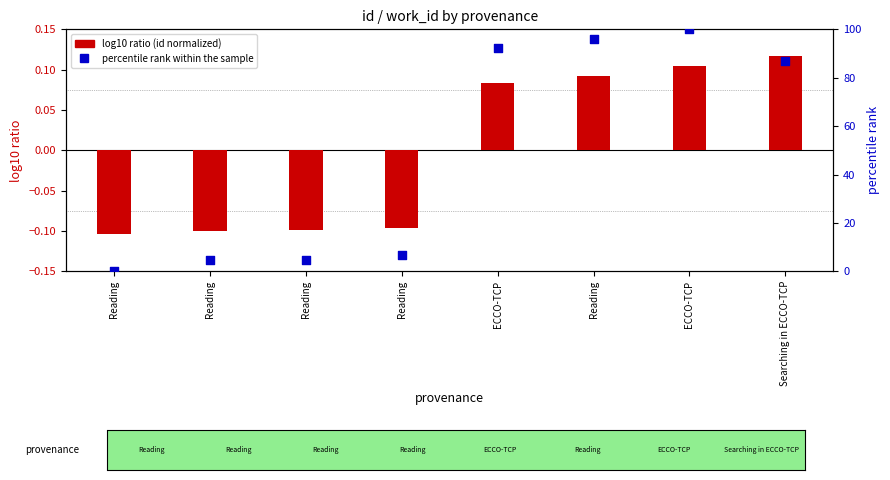

Which series has the largest total across all categories?

percentile rank within the sample